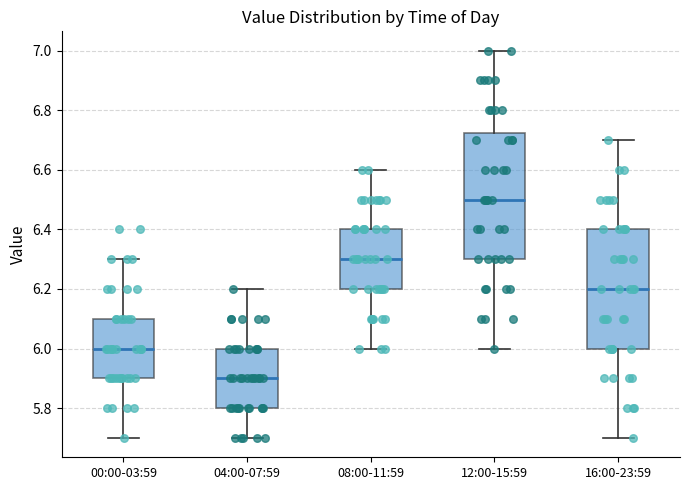

Which box has the highest median line?

12:00-15:59